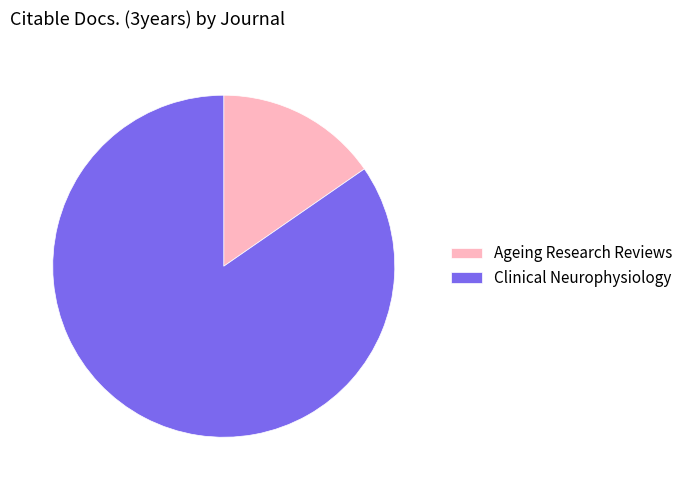

Between Ageing Research Reviews and Clinical Neurophysiology, which is larger?

Clinical Neurophysiology